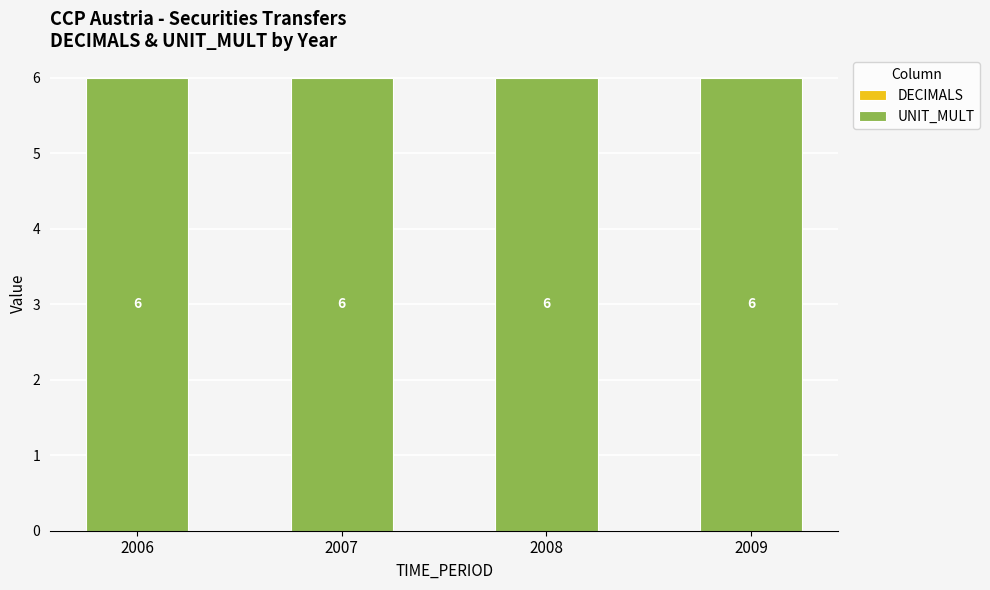

What is the difference between the highest and lowest values at 2006?

6